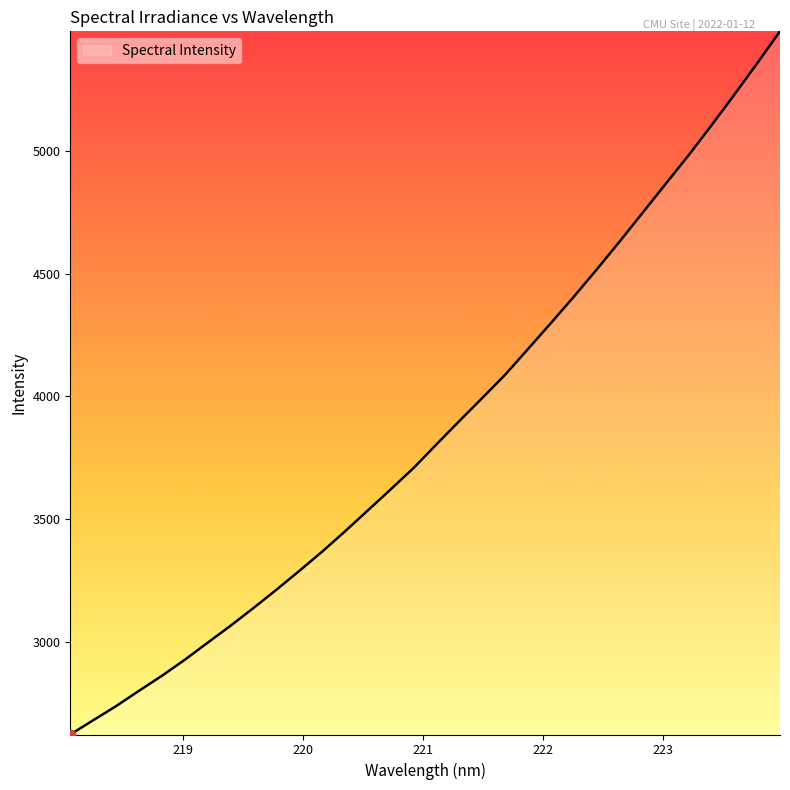

What is the minimum value shown in the chart?

2622.1